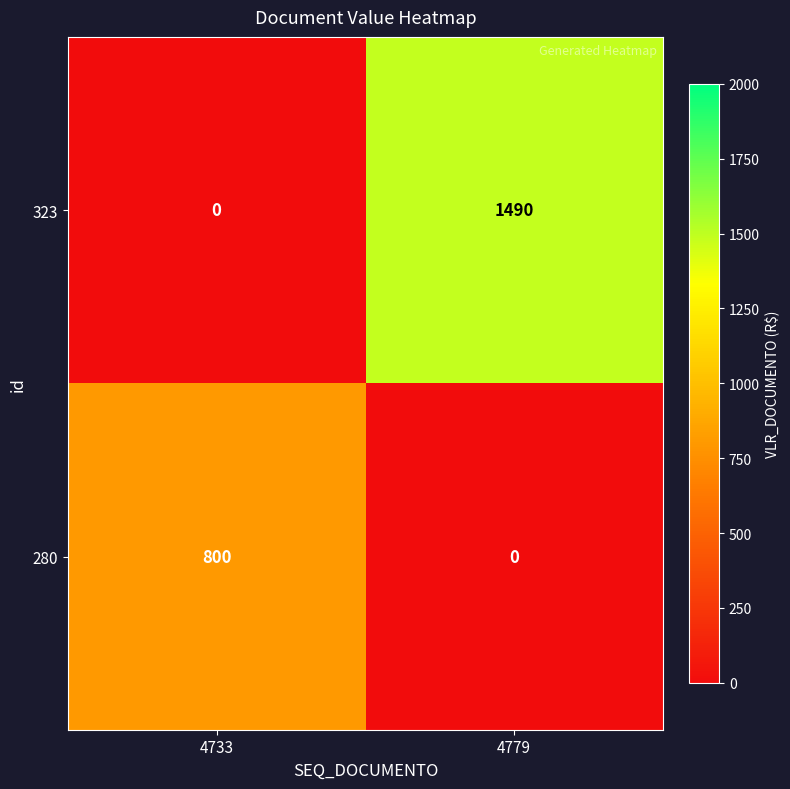

True or false: 280 has a value of 0 at 4779.

True